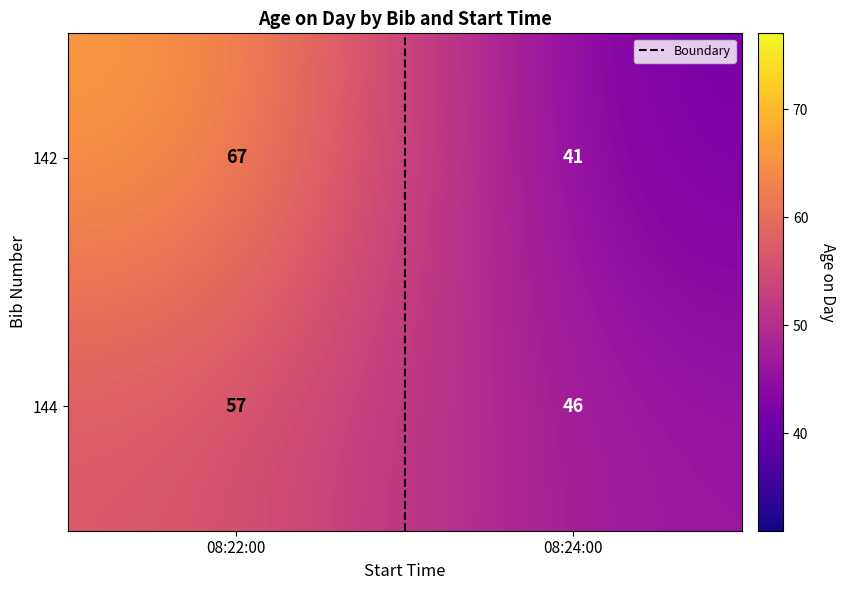

What is the greatest value displayed?

67